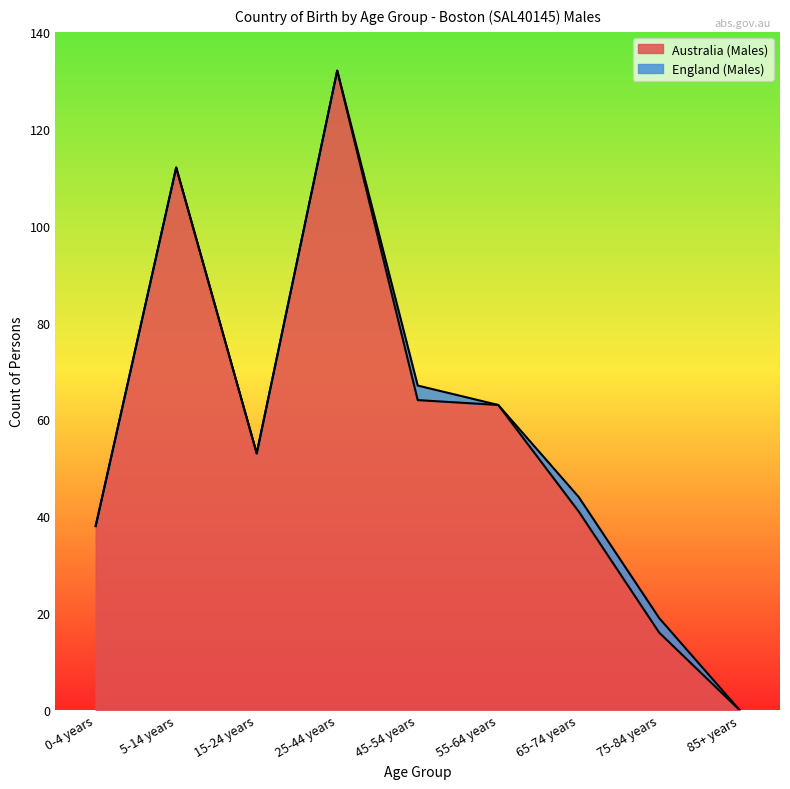

What is the change in value from 25-44 years to 65-74 years?

-91